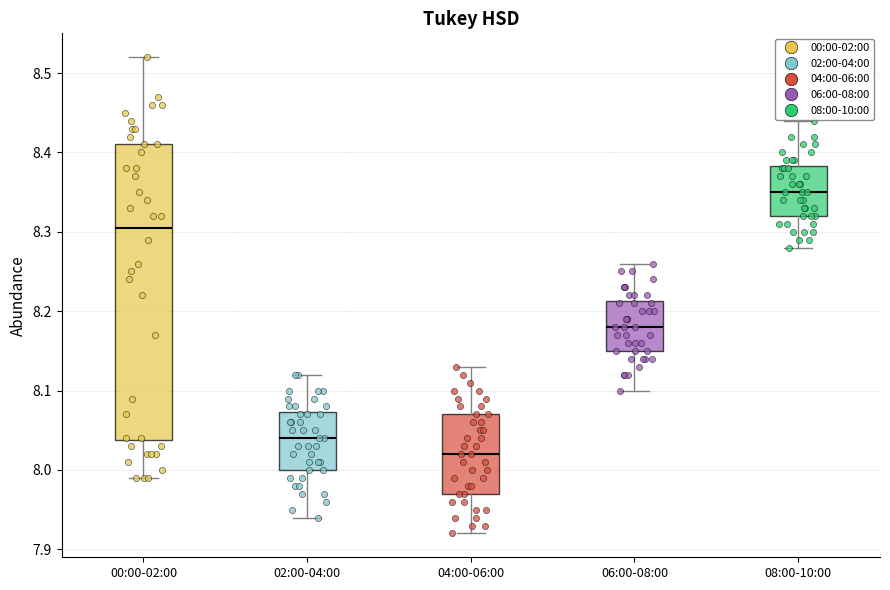

Where is the upper edge of the box for 04:00-06:00 on the y-axis? The values are not printed on the chart, so give them approximately, as read against the axis.

8.07